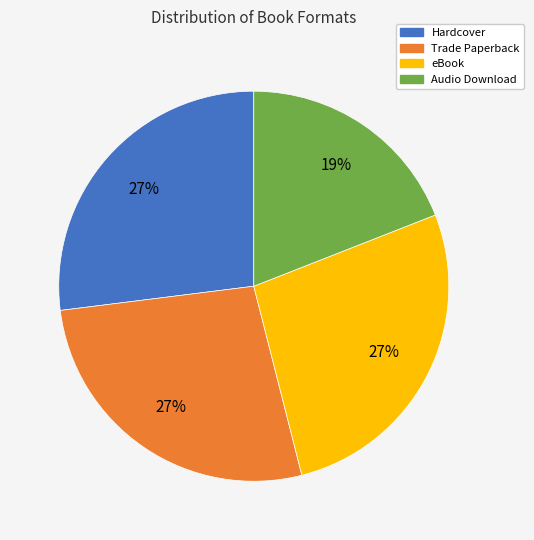

What percentage is the Hardcover slice, to the nearest percent?

27%